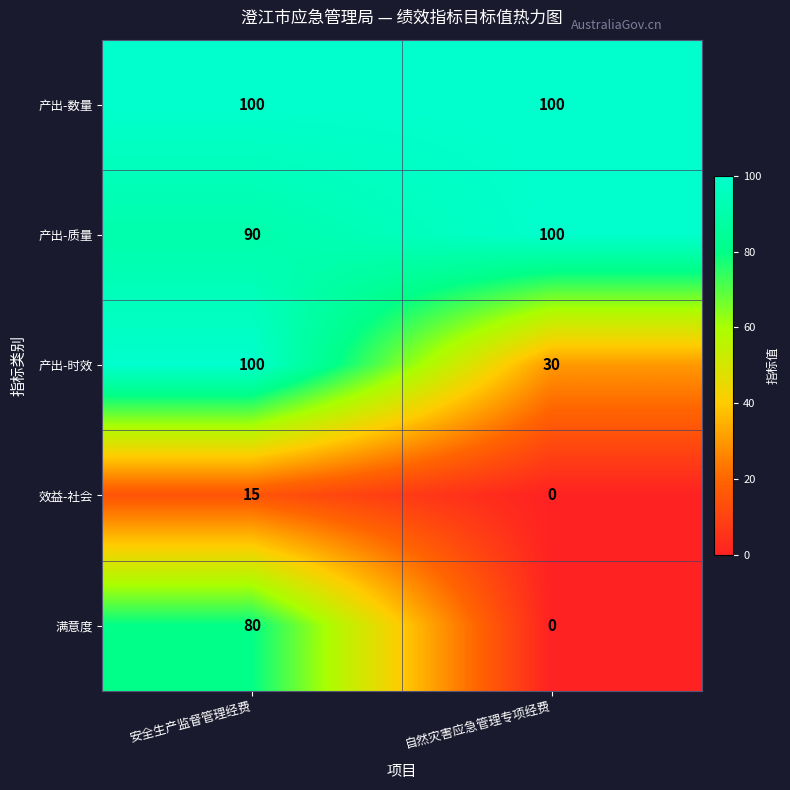

Reading left to right, what are all the values shown in this chart?

产出-数量: 安全生产监督管理经费=100	自然灾害应急管理专项经费=100
产出-质量: 安全生产监督管理经费=90	自然灾害应急管理专项经费=100
产出-时效: 安全生产监督管理经费=100	自然灾害应急管理专项经费=30
效益-社会: 安全生产监督管理经费=15	自然灾害应急管理专项经费=0
满意度: 安全生产监督管理经费=80	自然灾害应急管理专项经费=0